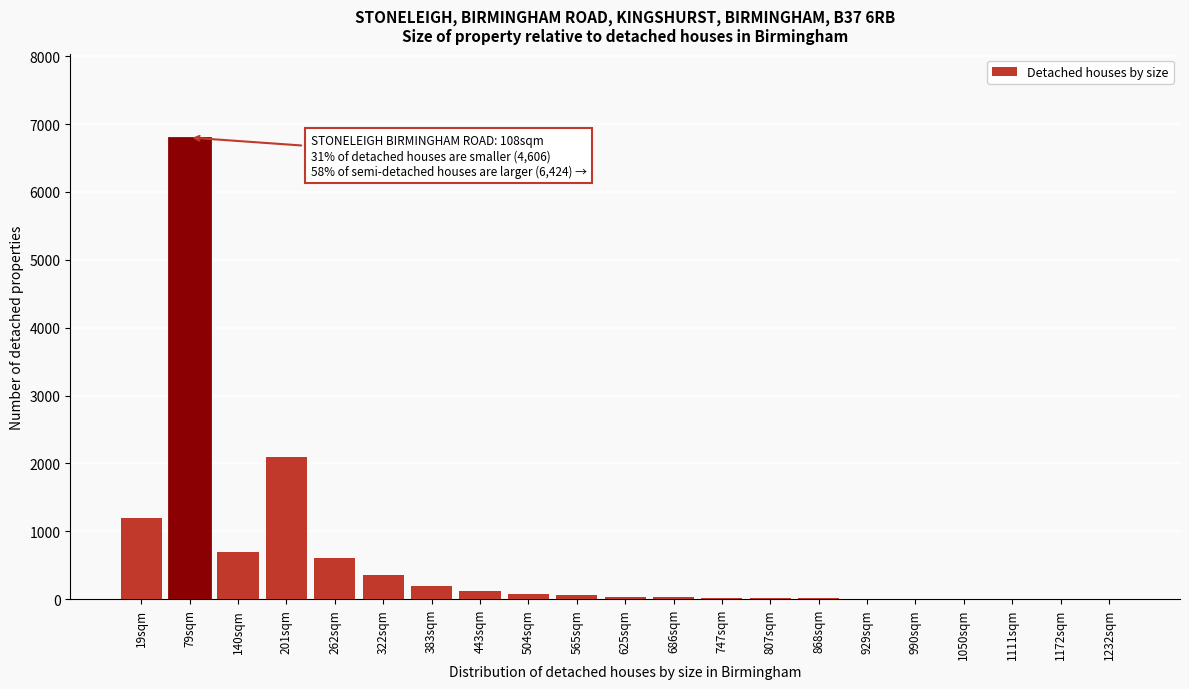

At which label is the value closest to 3401?

201sqm